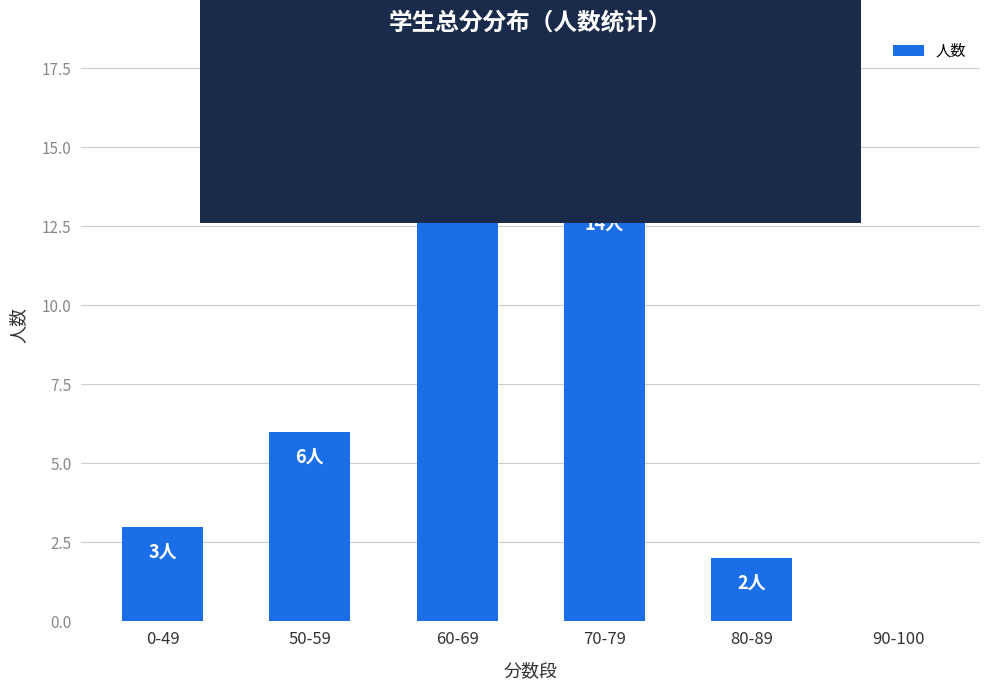

What is the average value?

7